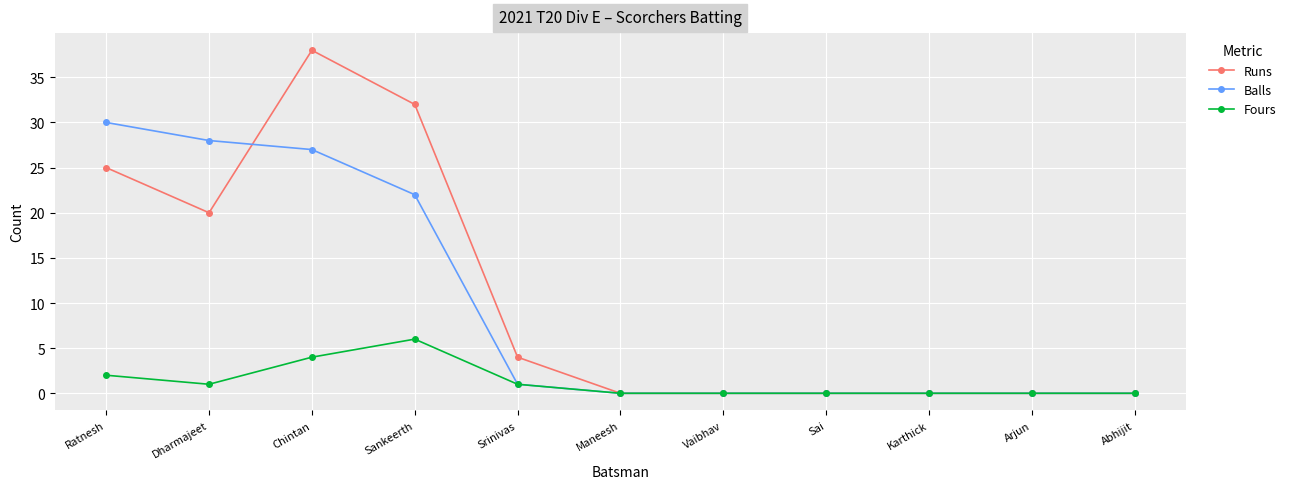

Rank the series by their maximum value, from lowest to highest.

Fours, Balls, Runs